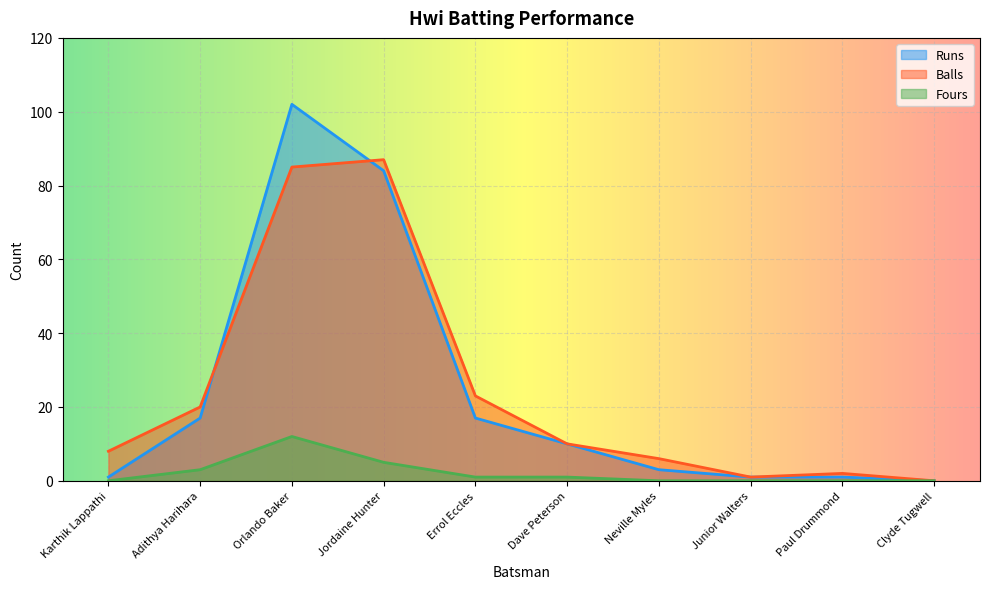

Rank the series by their maximum value, from lowest to highest.

Fours, Balls, Runs